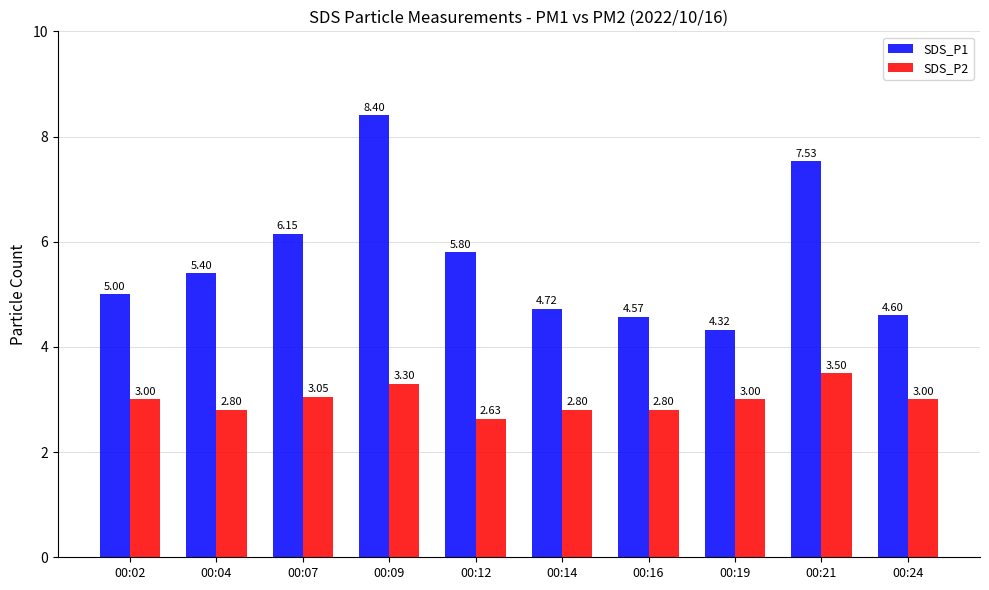

What is the spread (max minus min) of values at 00:19?

1.3